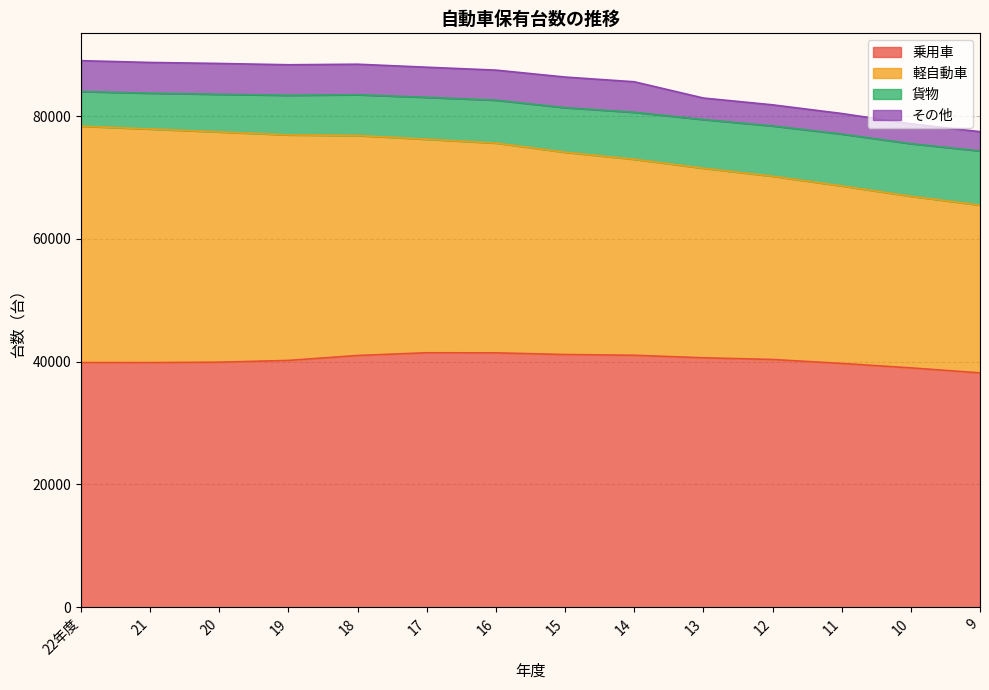

Reading right to left, what are all the values shown in this chart?

乗用車: 9=38171	10=38986	11=39711	12=40354	13=40627	14=41039	15=41162	16=41433	17=41448	18=41004	19=40201	20=39912	21=39846	22年度=39854
軽自動車: 9=27326	10=27951	11=28911	12=29848	13=30873	14=31920	15=32946	16=34166	17=34778	18=35827	19=36729	20=37503	21=38043	22年度=38499
貨物: 9=8823	10=8567	11=8446	12=8192	13=7935	14=7657	15=7261	16=6991	17=6827	18=6642	19=6456	20=6130	21=5841	22年度=5642
その他: 9=3141	10=3242	11=3353	12=3438	13=3504	14=4973	15=4987	16=4897	17=4905	18=4975	19=4972	20=5025	21=5004	22年度=5031